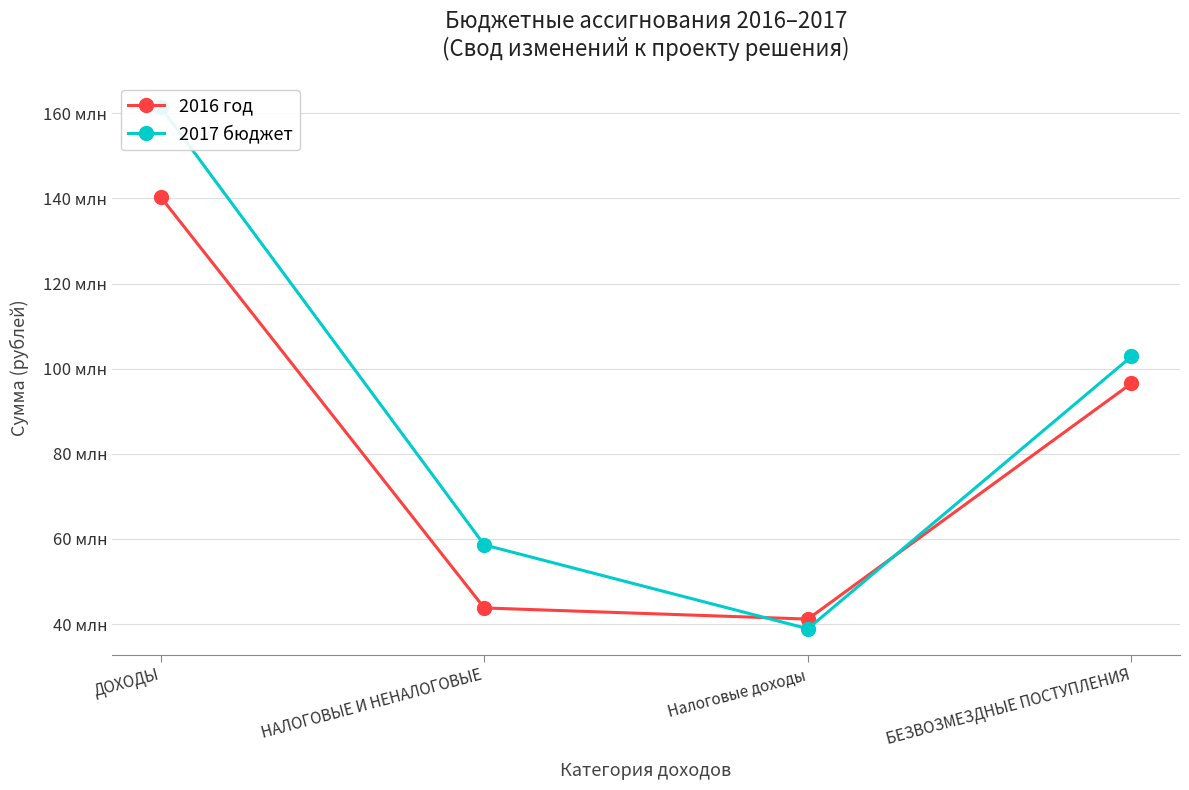

What is the difference between the highest and lowest values at НАЛОГОВЫЕ И НЕНАЛОГОВЫЕ?

14810855.3